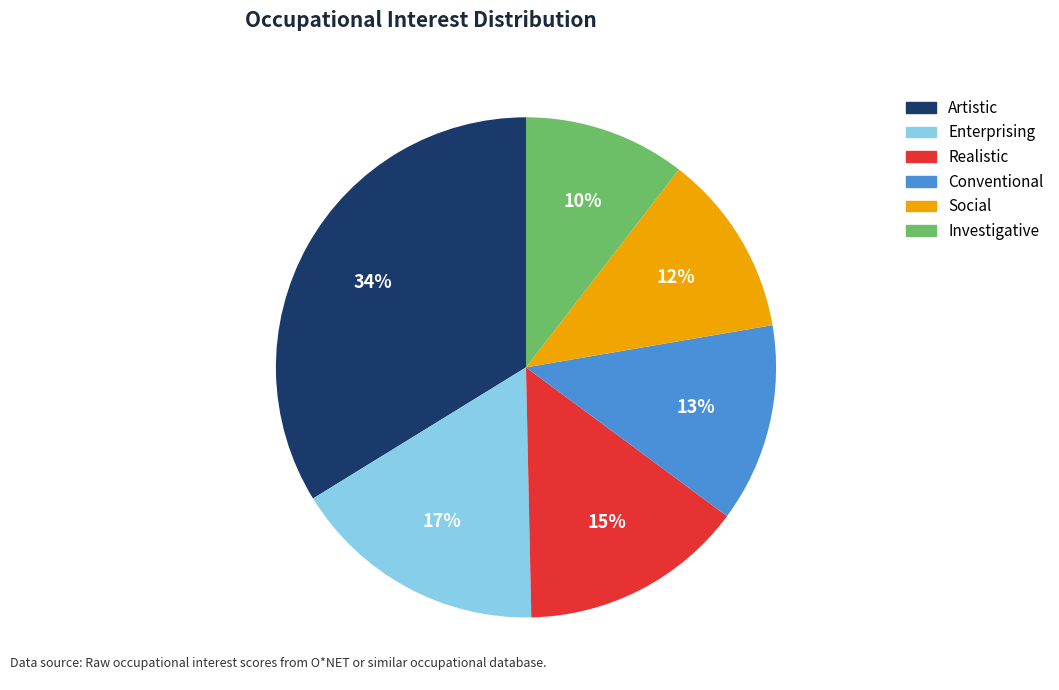

Which category has the biggest portion of the pie?

Artistic